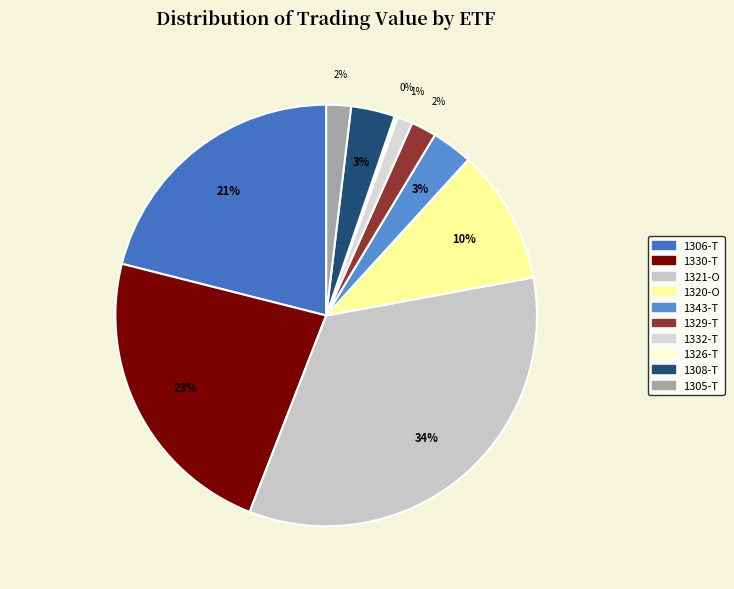

Rank the categories by value from lowest to highest.

1326-T, 1332-T, 1305-T, 1329-T, 1343-T, 1308-T, 1320-O, 1306-T, 1330-T, 1321-O